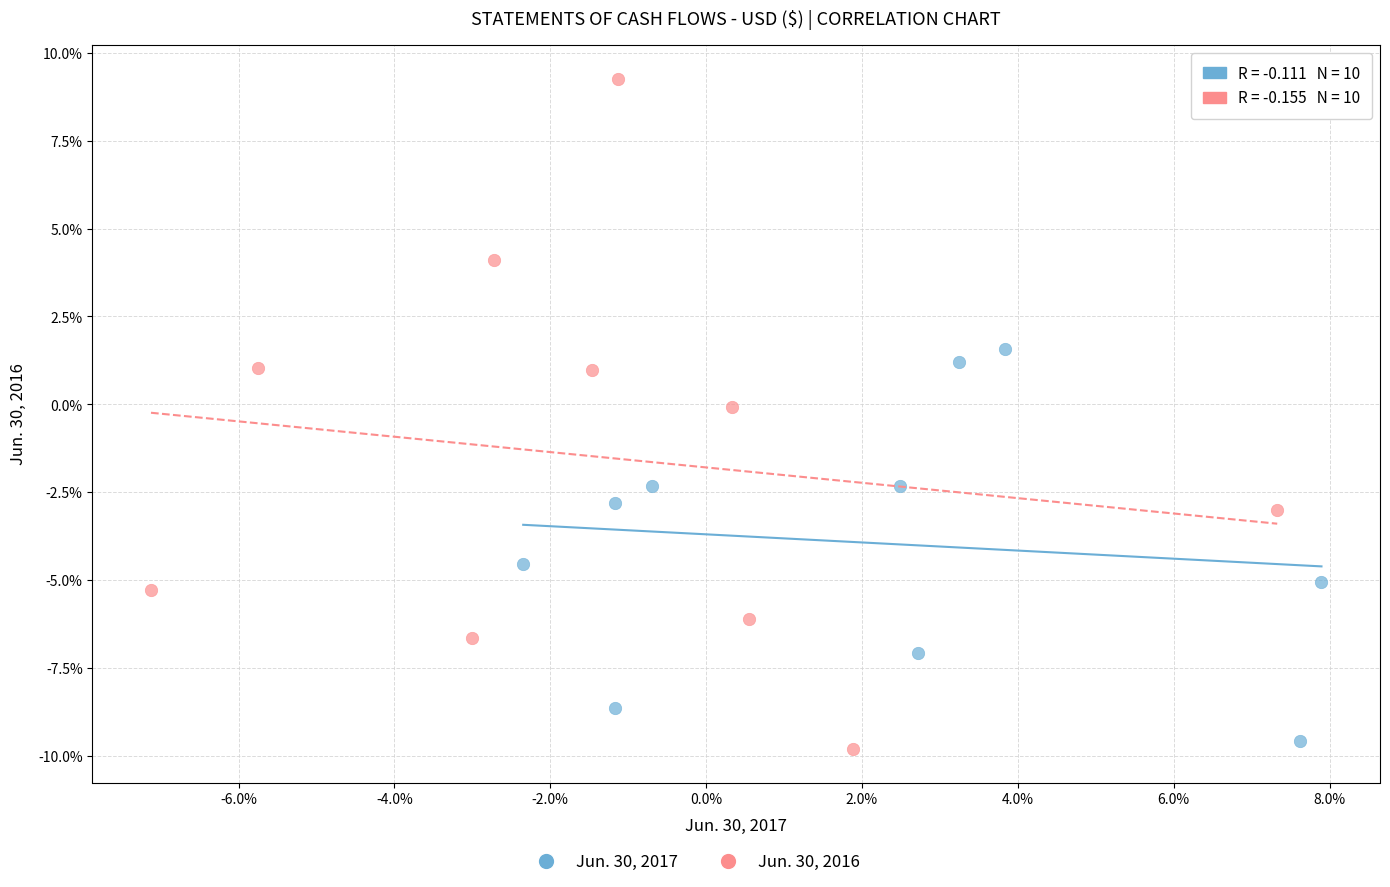

Which series contains the lowest Y value?

Jun. 30, 2016